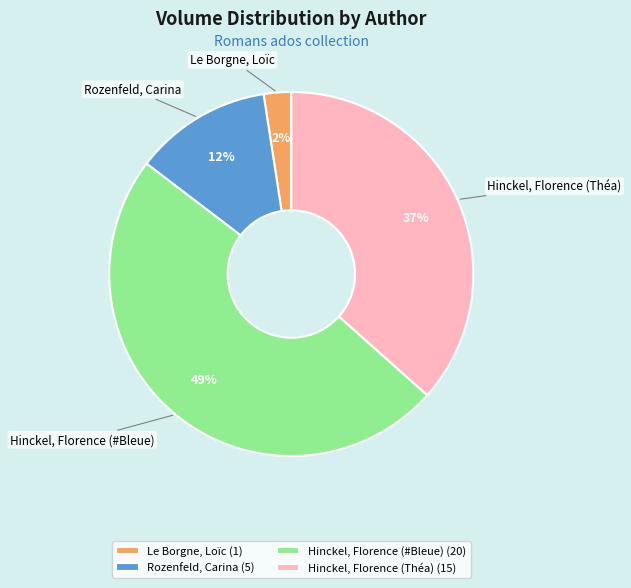

Combined, do Rozenfeld, Carina and Hinckel, Florence (#Bleue) account for over 50%?

Yes